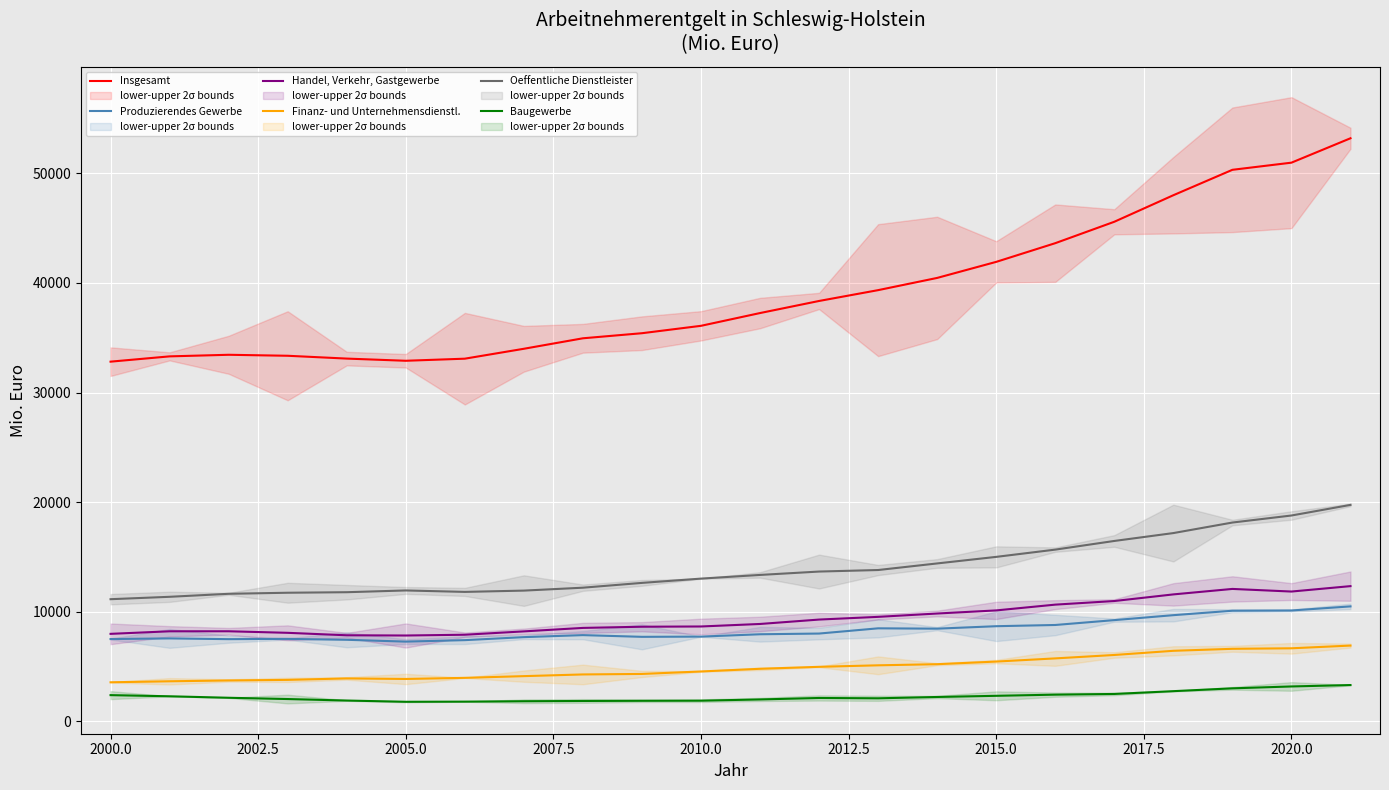

The value of Insgesamt at 2020.0 is 84651.1. True or false?

False